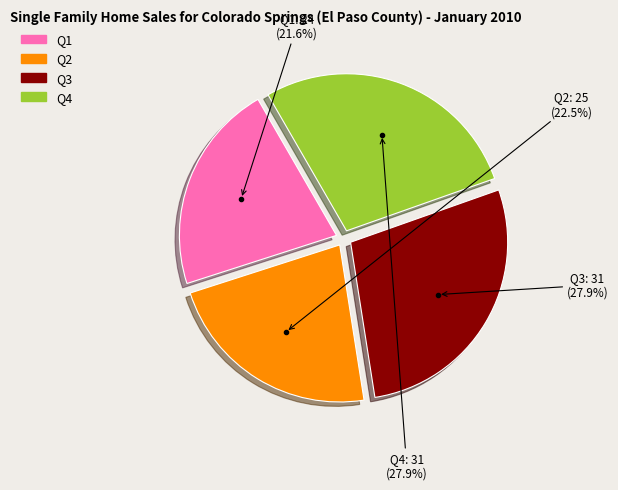

To the nearest percent, what is the difference between the Q1 and Q4 slice percentages?

6%